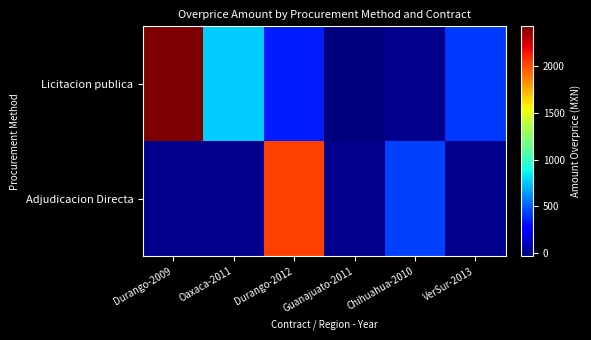

Reading right to left, list all the values displayed in this chart.

Licitacion publica: VerSur-2013=413.3	Chihuahua-2010=0.0	Guanajuato-2011=-37.3	Durango-2012=343.3	Oaxaca-2011=770.1	Durango-2009=2430.0
Adjudicacion Directa: VerSur-2013=0.0	Chihuahua-2010=428.4	Guanajuato-2011=0.0	Durango-2012=2040.7	Oaxaca-2011=0.0	Durango-2009=0.0